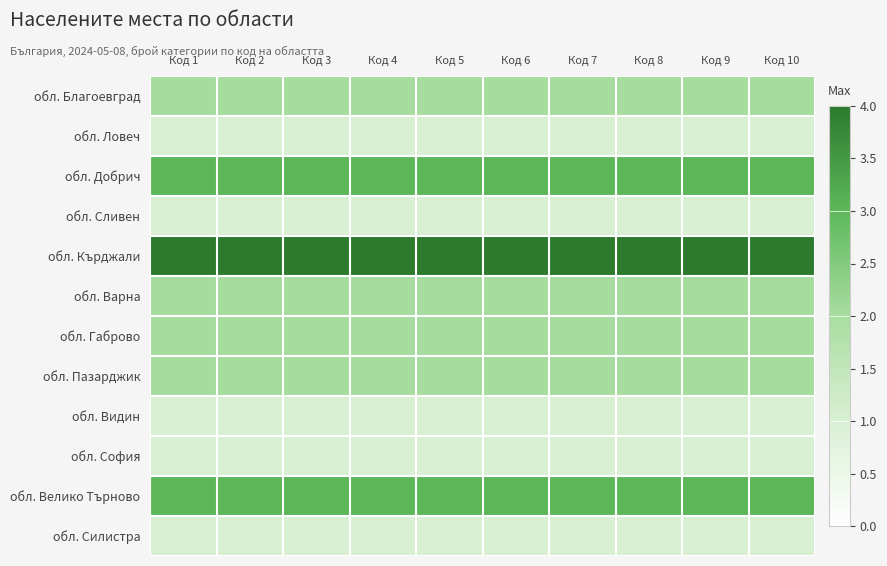

Rank the series at Код 4 from highest to lowest value.

обл. Кърджали, обл. Добрич, обл. Велико Търново, обл. Благоевград, обл. Варна, обл. Габрово, обл. Пазарджик, обл. Ловеч, обл. Сливен, обл. Видин, обл. София, обл. Силистра